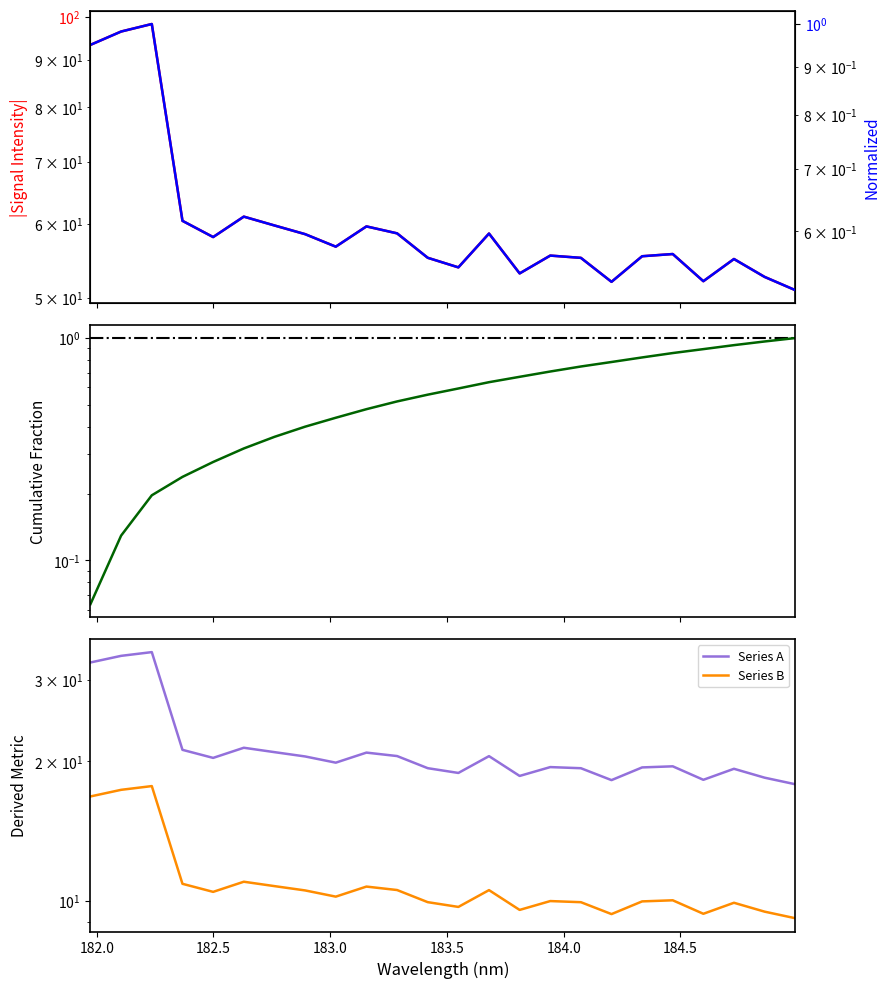

Reading right to left, extract all data points from this chart.

9.2	9.5	9.9	9.4	10.0	10.0	9.4	9.9	10.0	9.6	10.6	9.7	9.9	10.6	10.7	10.2	10.5	10.8	11.0	10.5	10.9	17.7	17.4	16.8